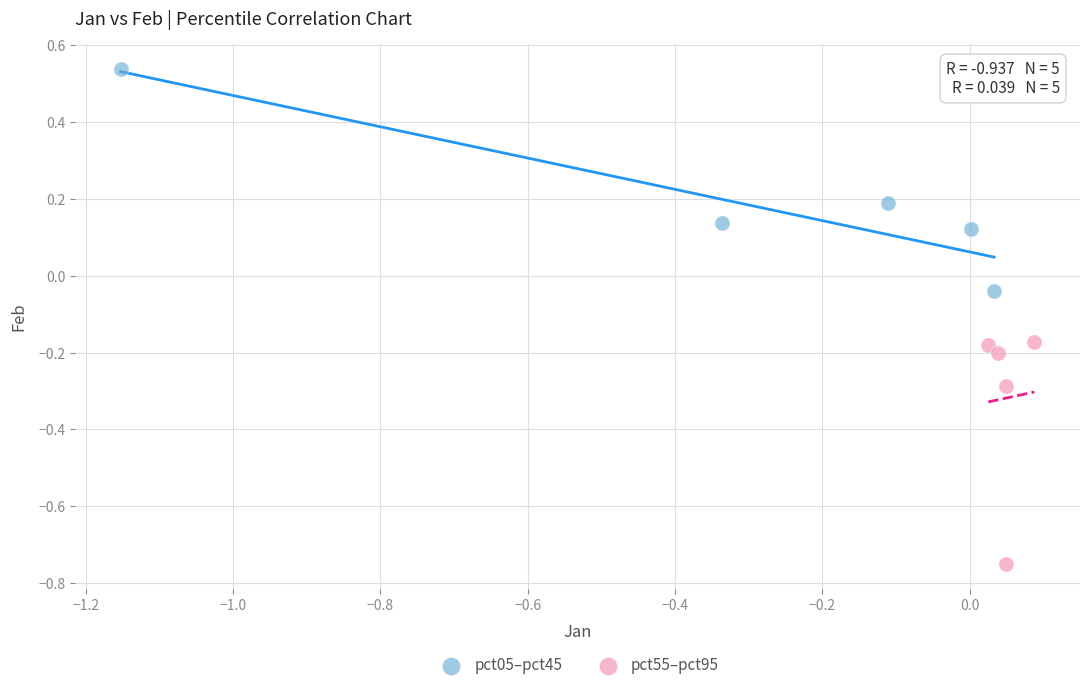

Which series reaches the minimum Y coordinate?

pct55–pct95